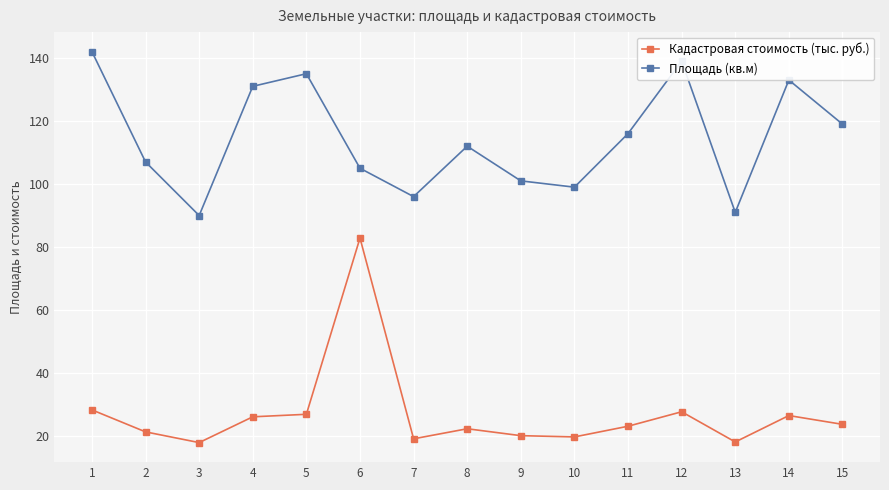

True or false: Площадь (кв.м) has more than 2 interior local peaks.

True